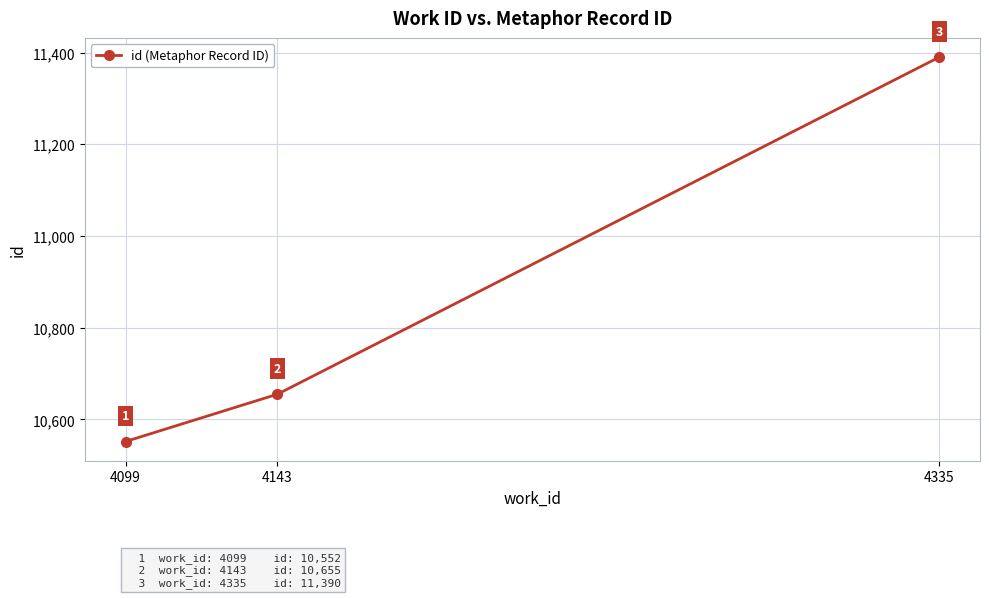

What is the average value?

10866